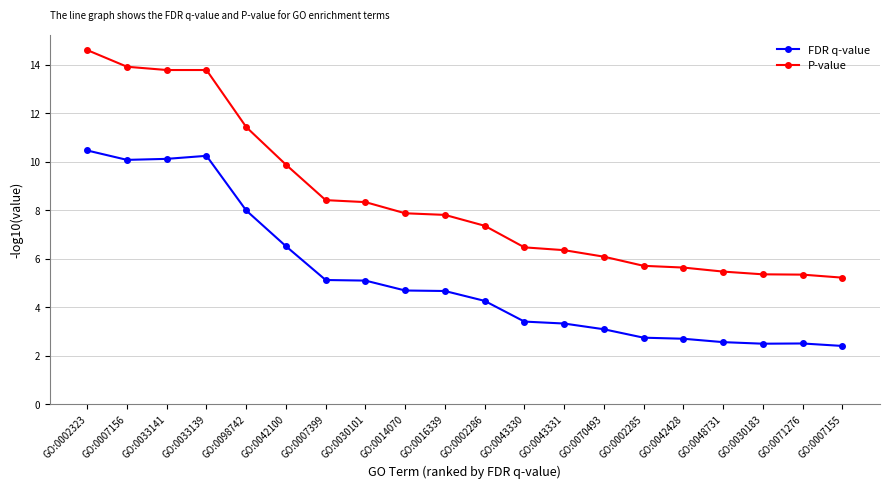

What is the sum of the FDR q-value values at GO:0007155 and GO:0043331?

5.7